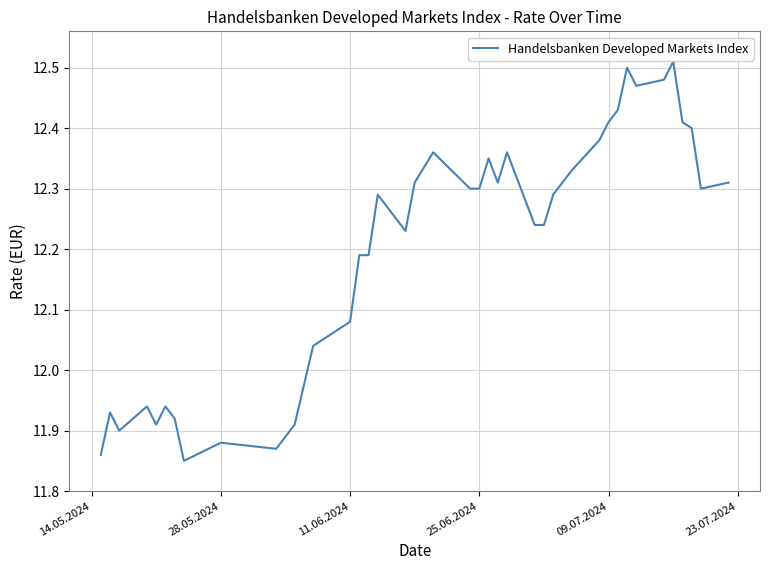

Is it true that the value at 09.07.2024 is 20.5?

False